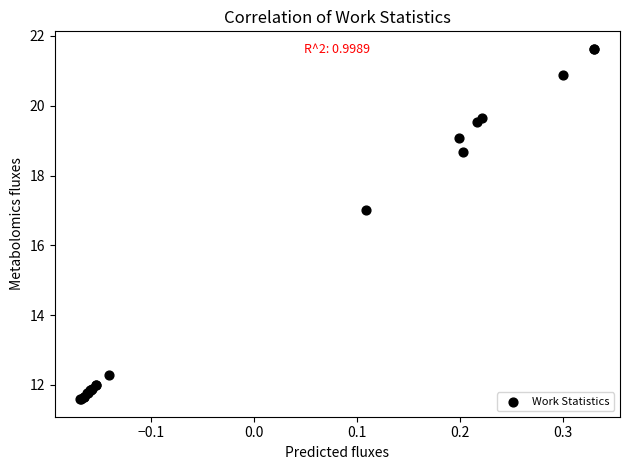

What Y value in the scatter plot is closest to 16?

17.0